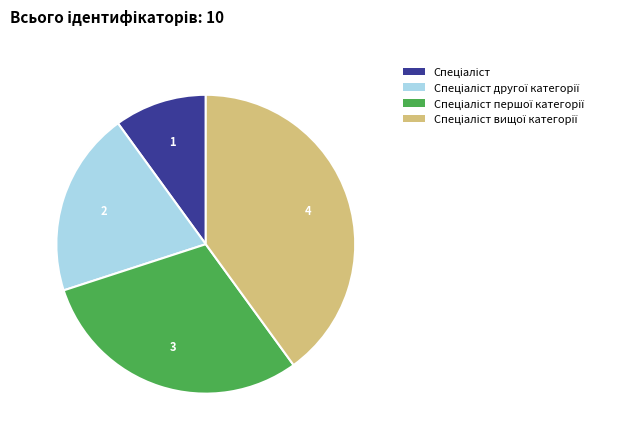

Count the number of slices in the pie.

4